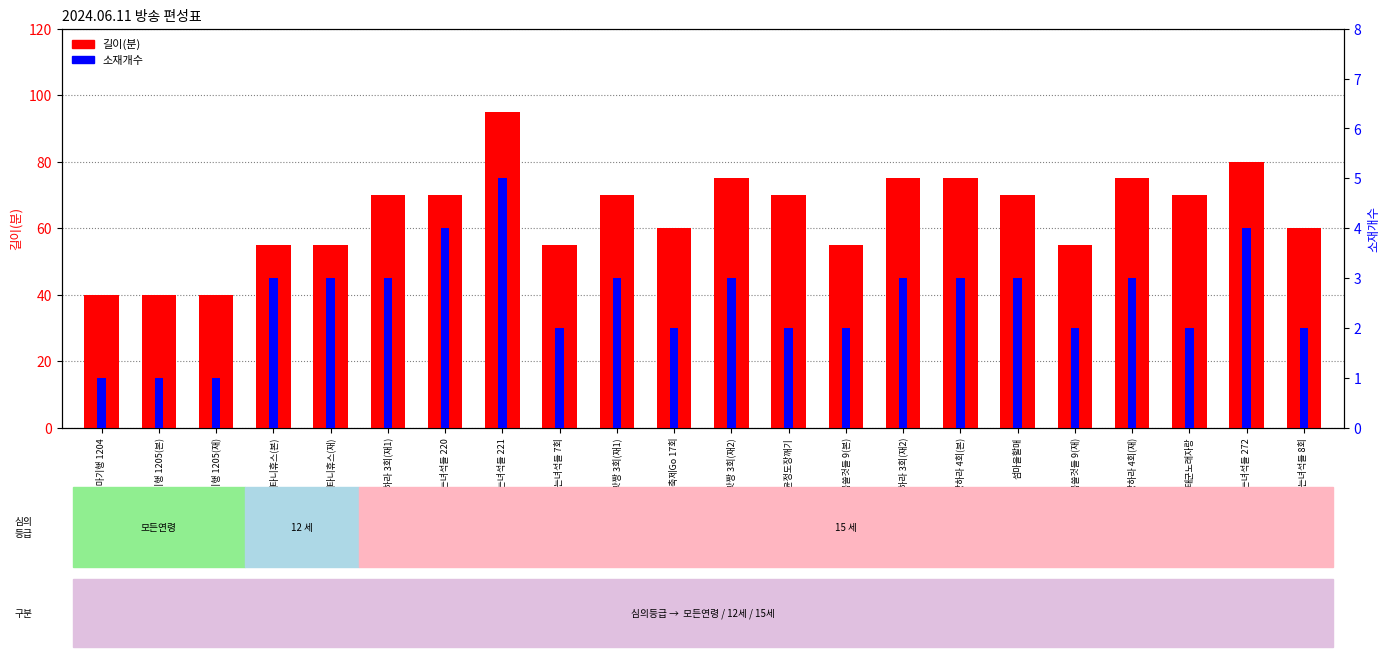

Count the number of data series in this chart.

2